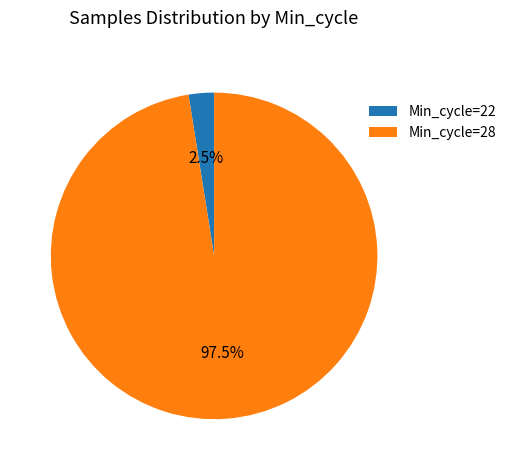

Between Min_cycle=22 and Min_cycle=28, which is larger?

Min_cycle=28